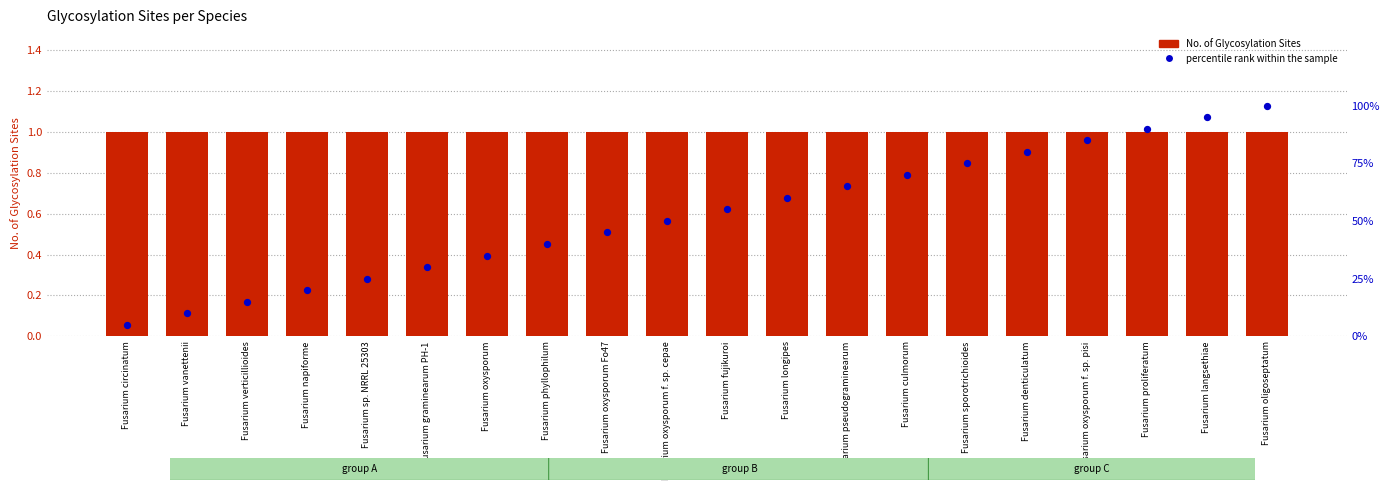

Which series has the largest total across all categories?

percentile rank within the sample